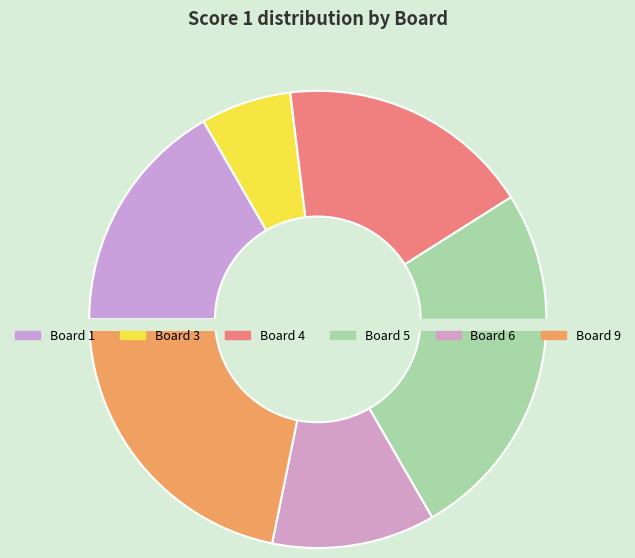

Between 8 and 6, which is larger?

6